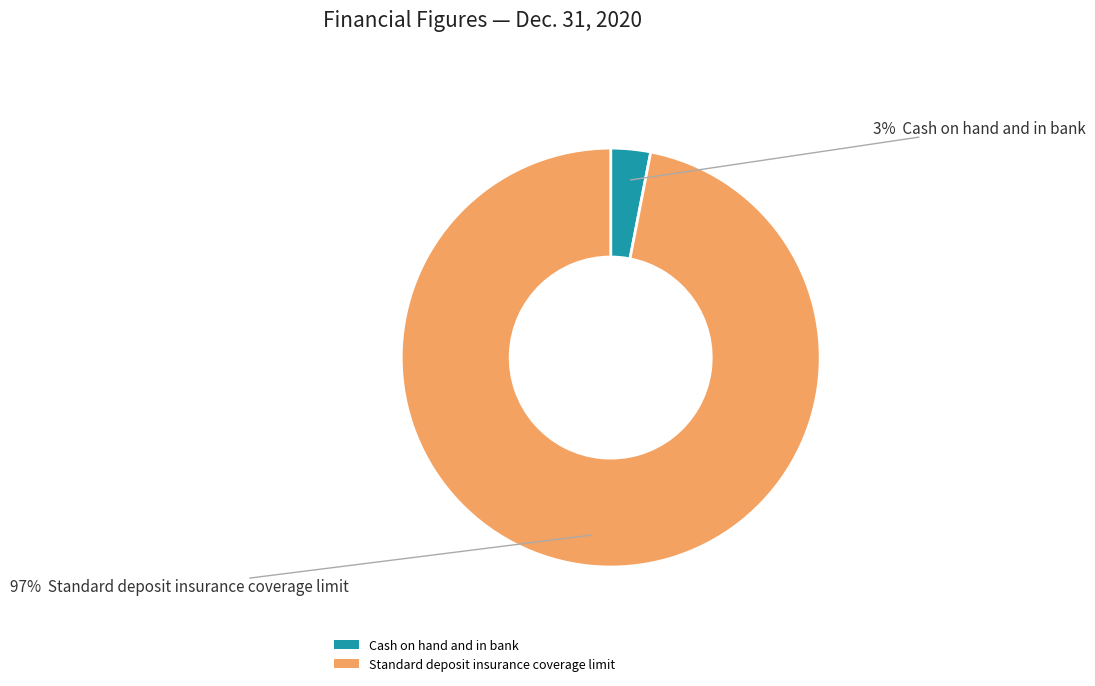

To the nearest percent, what percentage of the pie is Cash on hand and in bank?

3%